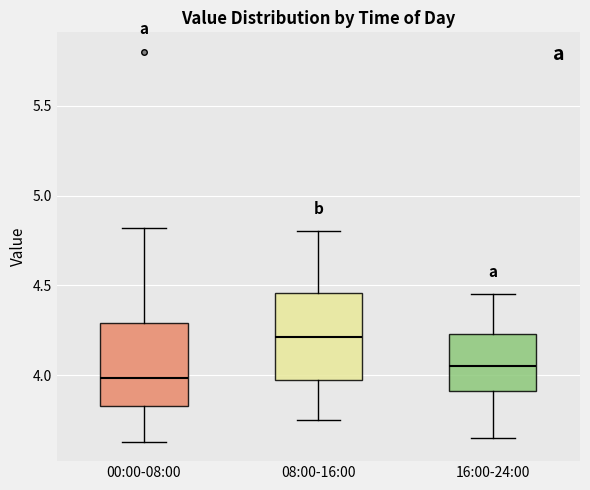

Which box's median line is the highest?

08:00-16:00